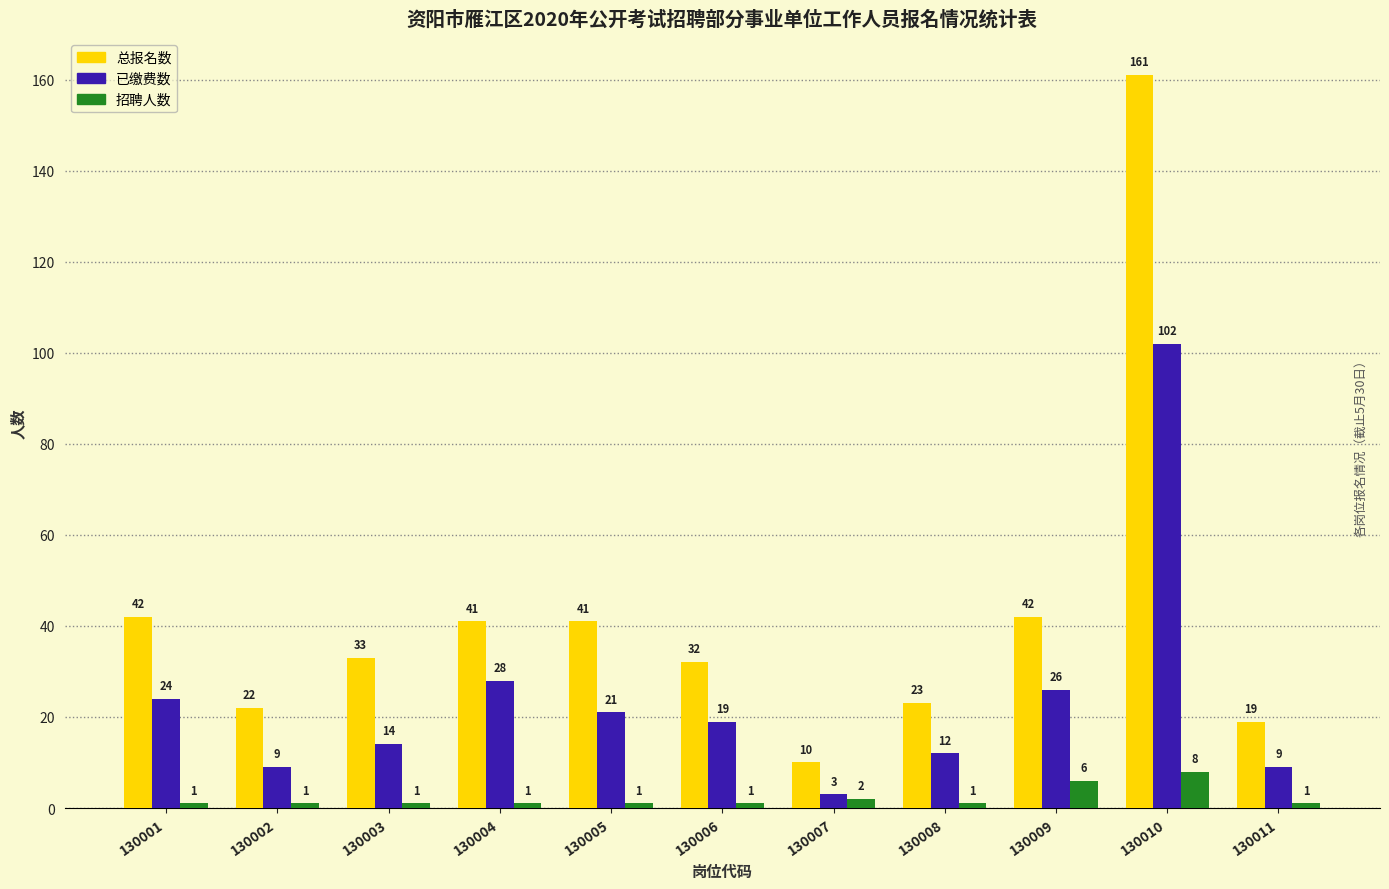

The value of 总报名数 at 130011 is 31. True or false?

False